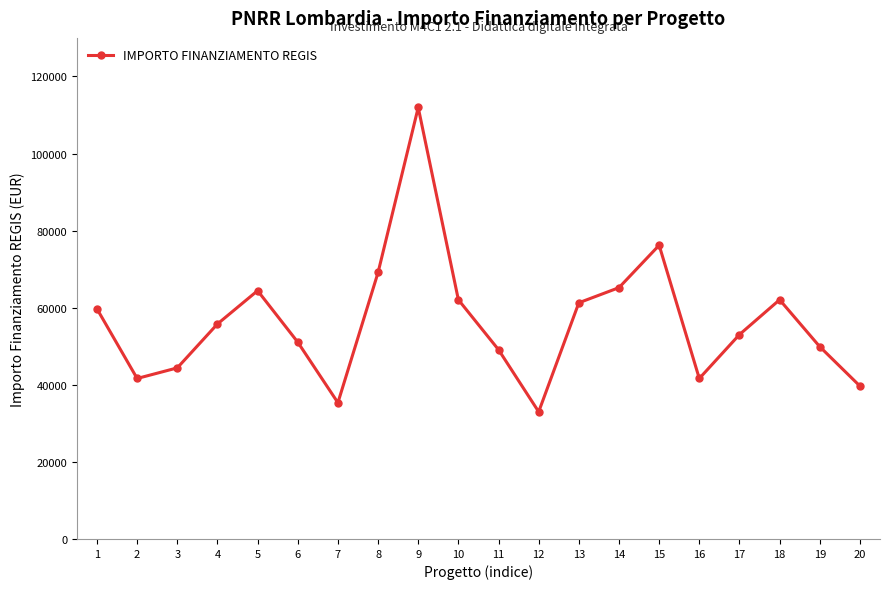

True or false: the data has more than 1 interior local peaks.

True